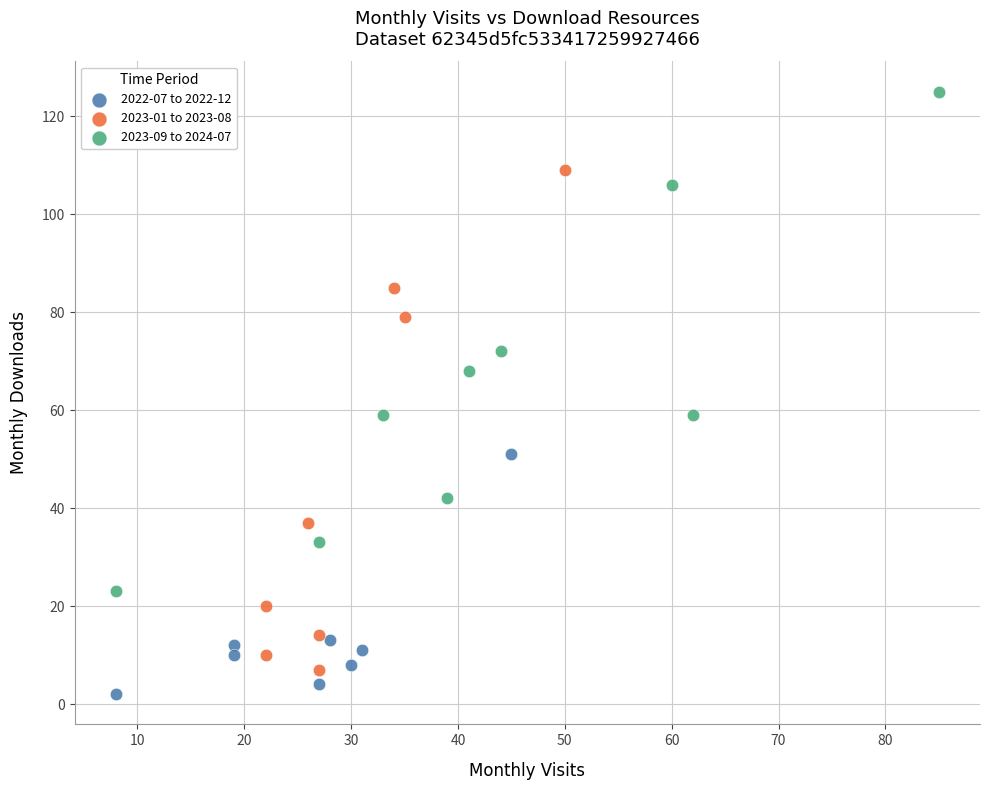

Which series contains the highest Y value?

2023-09 to 2024-07